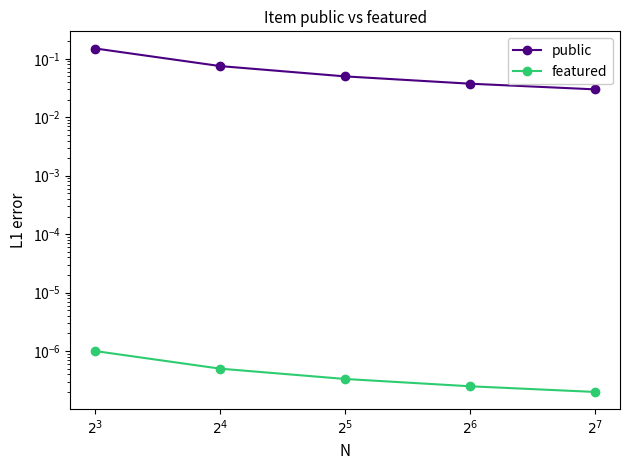

At which category is the sum across all series the highest?

$2^{3}$